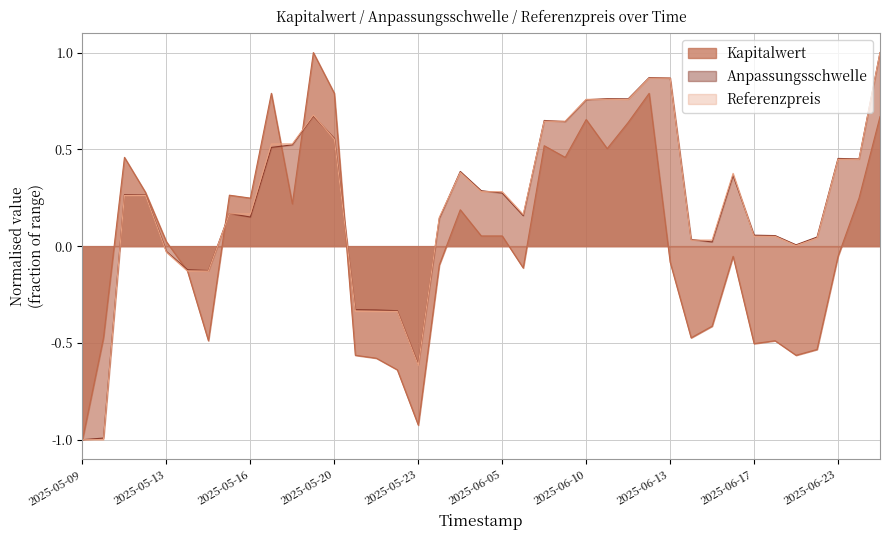

What is the value of the Kapitalwert point at the 21st from the left?

0.1